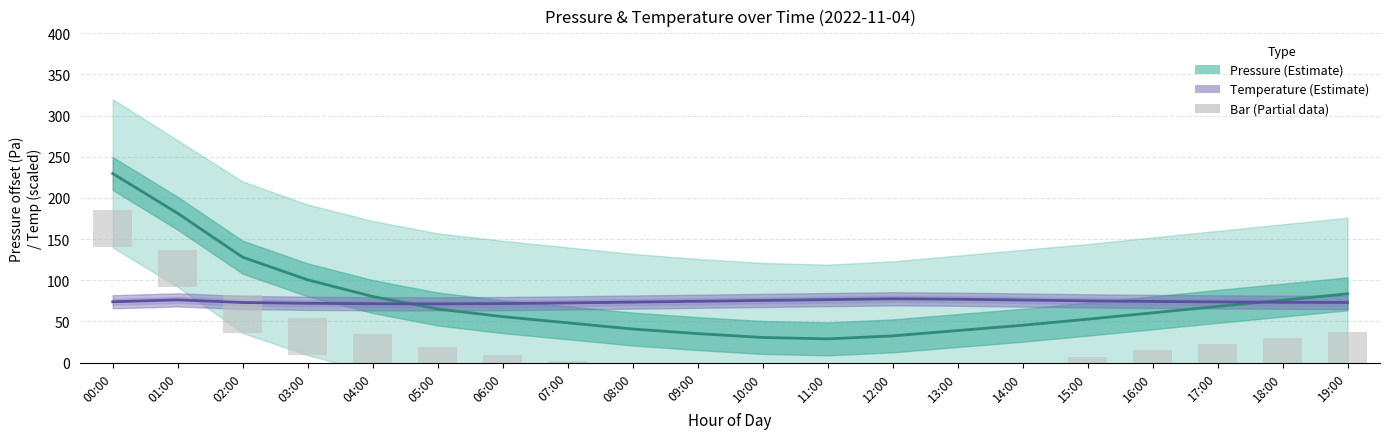

What is the sum of all Pressure estimate values?

1481.4